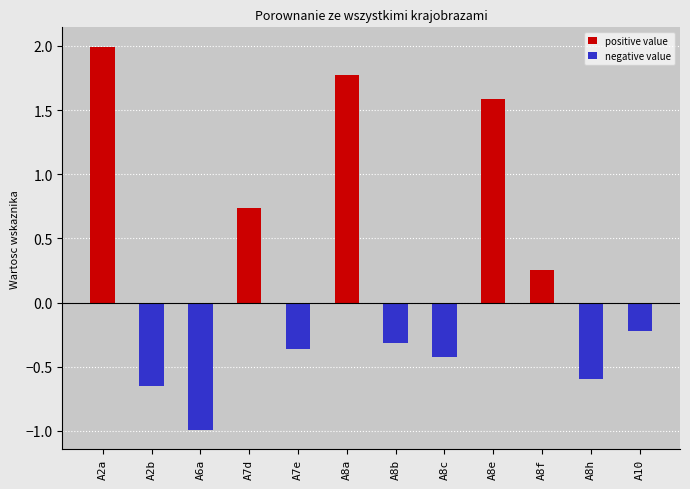

What is the highest value of the positive series?

2.0